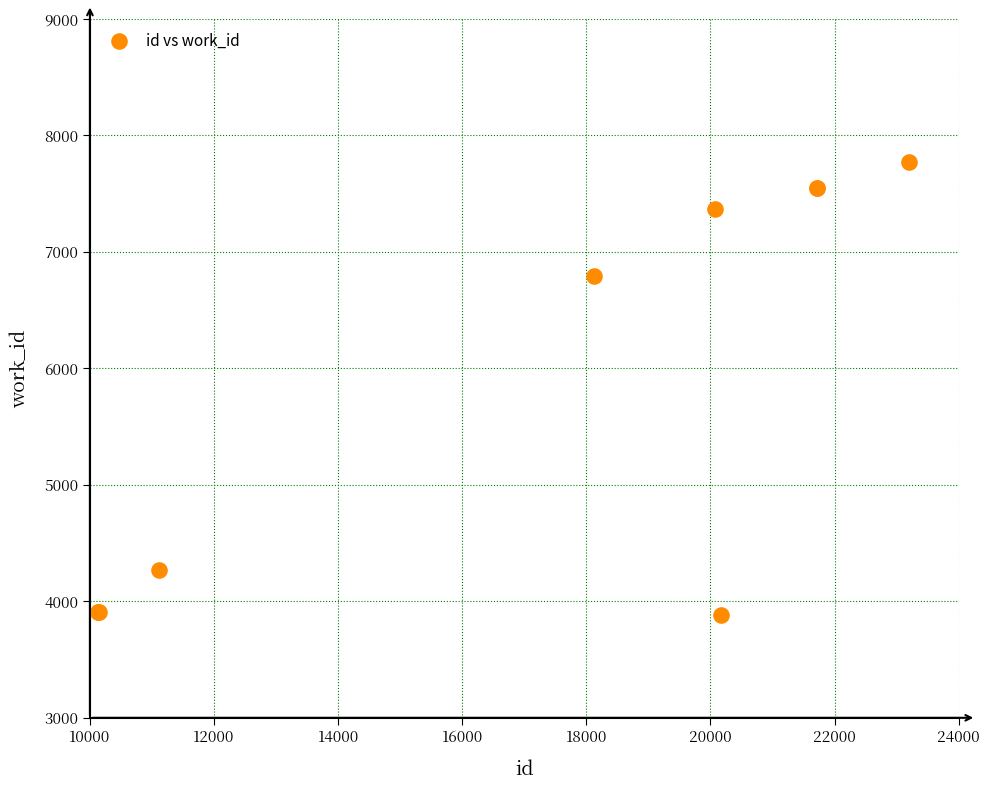

What Y value in the scatter plot is closest to 5829?

6795